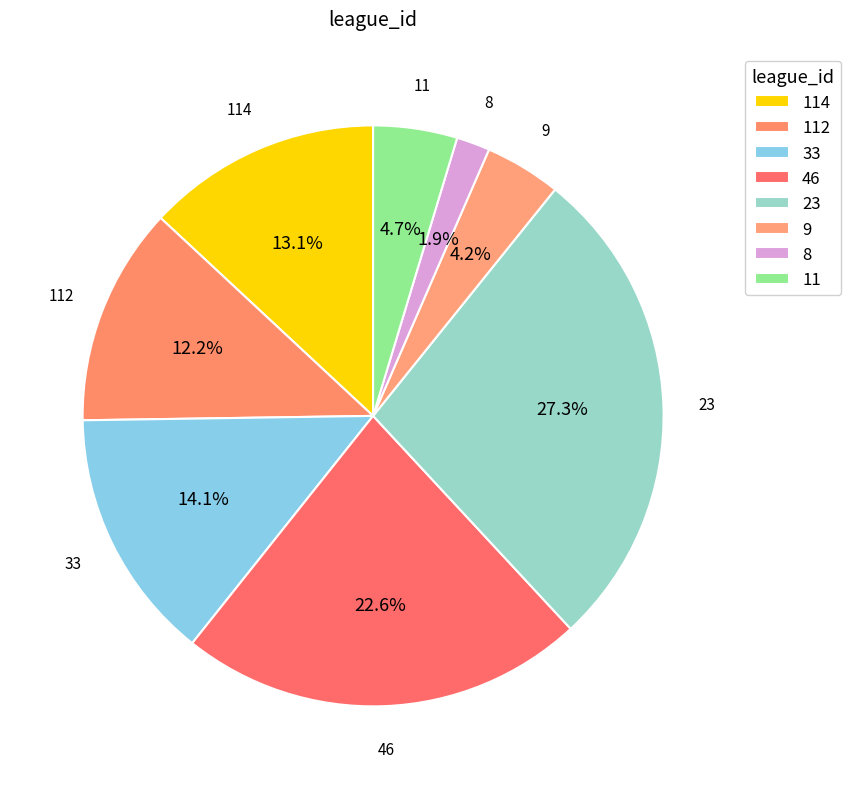

To the nearest percent, what percentage of the pie is 46?

23%